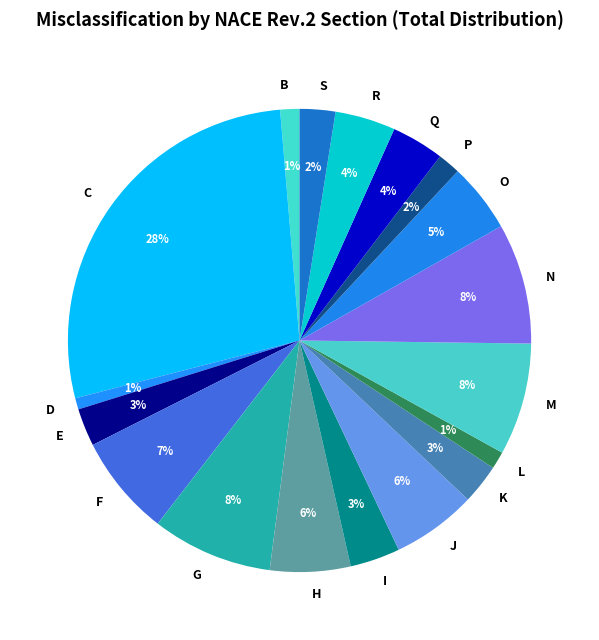

Which slice is the largest?

C